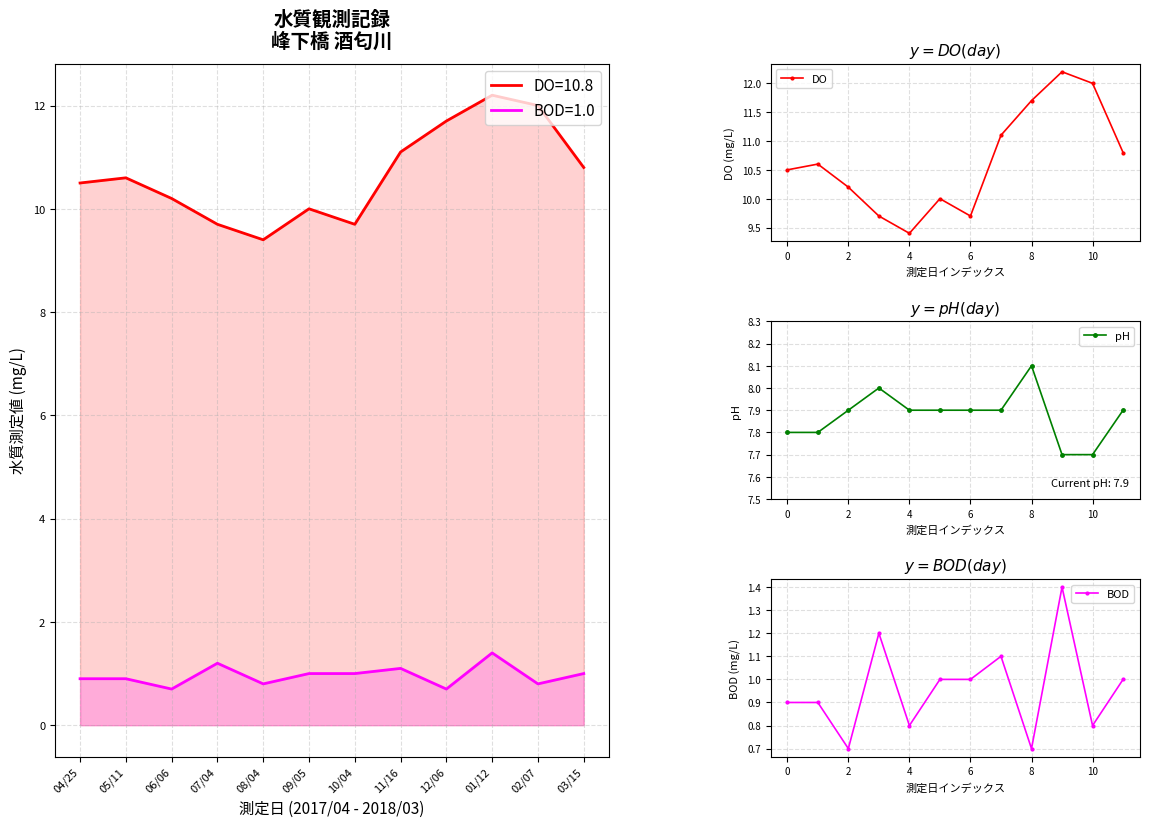

True or false: BOD has more than 1 points higher than both neighbors.

True